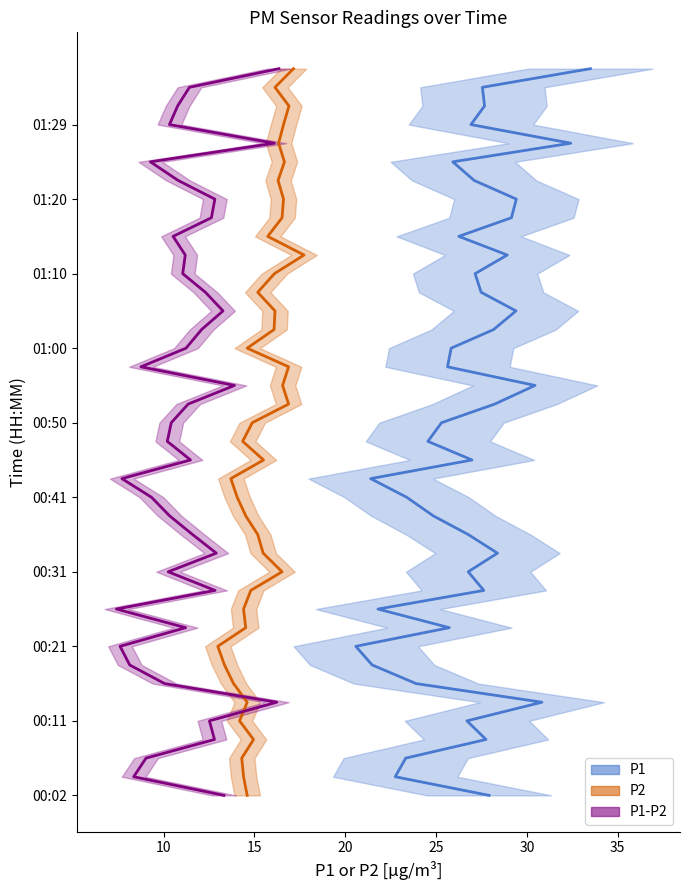

Is the value of P1 at 01:20 greater than the value of P2 at 01:20?

Yes